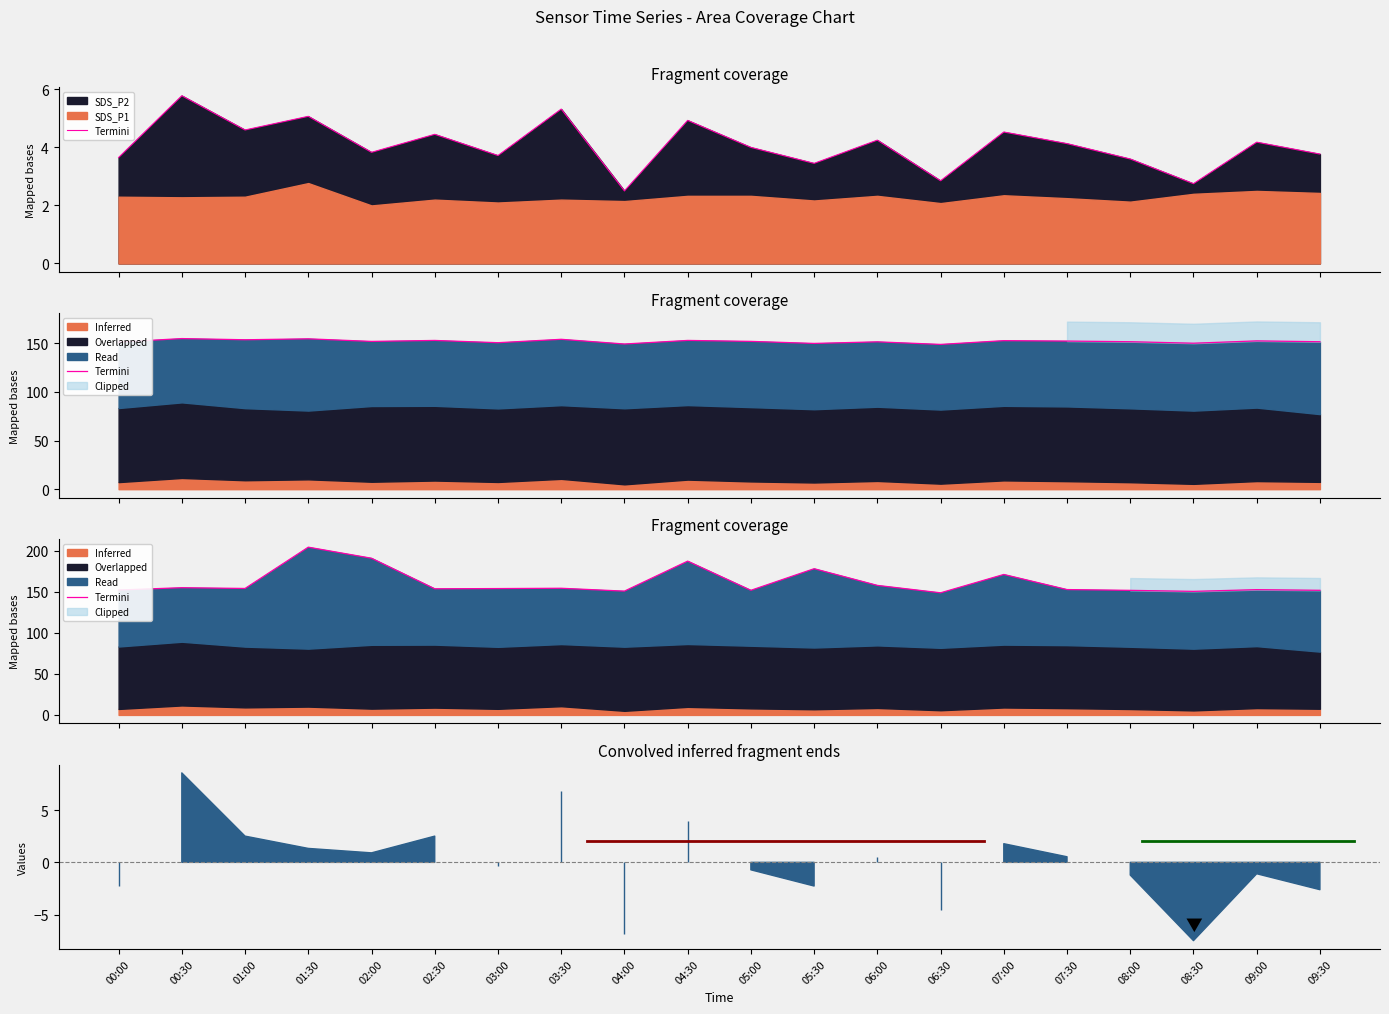

List the labels in order of value, largest first.

01:30, 02:00, 04:30, 05:30, 07:00, 06:00, 00:30, 03:30, 01:00, 03:00, 02:30, 07:30, 09:00, 00:00, 09:30, 05:00, 08:00, 04:00, 08:30, 06:30